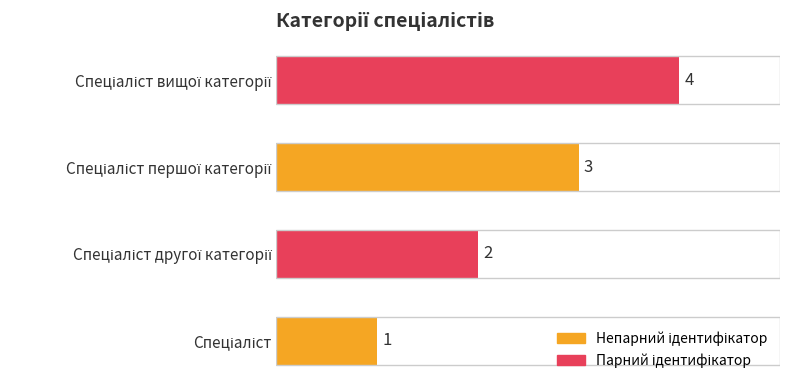

Count the values in the range 2 to 4.

3